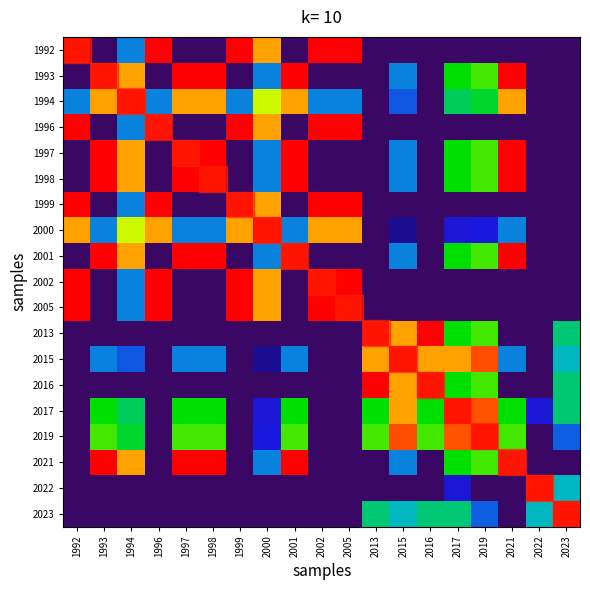

Reading left to right, list all the values displayed in this chart.

1992: 1992=1.0	1993=0.0	1994=0.4	1996=1.0	1997=0.0	1998=0.0	1999=1.0	2000=0.9	2001=0.0	2002=1.0	2005=1.0	2013=0.0	2015=0.0	2016=0.0	2017=0.0	2019=0.0	2021=0.0	2022=0.0	2023=0.0
1993: 1992=0.0	1993=1.0	1994=0.9	1996=0.0	1997=1.0	1998=1.0	1999=0.0	2000=0.4	2001=1.0	2002=0.0	2005=0.0	2013=0.0	2015=0.4	2016=0.0	2017=0.7	2019=0.7	2021=1.0	2022=0.0	2023=0.0
1994: 1992=0.4	1993=0.9	1994=1.0	1996=0.4	1997=0.9	1998=0.9	1999=0.4	2000=0.8	2001=0.9	2002=0.4	2005=0.4	2013=0.0	2015=0.4	2016=0.0	2017=0.6	2019=0.6	2021=0.9	2022=0.0	2023=0.0
1996: 1992=1.0	1993=0.0	1994=0.4	1996=1.0	1997=0.0	1998=0.0	1999=1.0	2000=0.9	2001=0.0	2002=1.0	2005=1.0	2013=0.0	2015=0.0	2016=0.0	2017=0.0	2019=0.0	2021=0.0	2022=0.0	2023=0.0
1997: 1992=0.0	1993=1.0	1994=0.9	1996=0.0	1997=1.0	1998=1.0	1999=0.0	2000=0.4	2001=1.0	2002=0.0	2005=0.0	2013=0.0	2015=0.4	2016=0.0	2017=0.7	2019=0.7	2021=1.0	2022=0.0	2023=0.0
1998: 1992=0.0	1993=1.0	1994=0.9	1996=0.0	1997=1.0	1998=1.0	1999=0.0	2000=0.4	2001=1.0	2002=0.0	2005=0.0	2013=0.0	2015=0.4	2016=0.0	2017=0.7	2019=0.7	2021=1.0	2022=0.0	2023=0.0
1999: 1992=1.0	1993=0.0	1994=0.4	1996=1.0	1997=0.0	1998=0.0	1999=1.0	2000=0.9	2001=0.0	2002=1.0	2005=1.0	2013=0.0	2015=0.0	2016=0.0	2017=0.0	2019=0.0	2021=0.0	2022=0.0	2023=0.0
2000: 1992=0.9	1993=0.4	1994=0.8	1996=0.9	1997=0.4	1998=0.4	1999=0.9	2000=1.0	2001=0.4	2002=0.9	2005=0.9	2013=0.0	2015=0.2	2016=0.0	2017=0.3	2019=0.3	2021=0.4	2022=0.0	2023=0.0
2001: 1992=0.0	1993=1.0	1994=0.9	1996=0.0	1997=1.0	1998=1.0	1999=0.0	2000=0.4	2001=1.0	2002=0.0	2005=0.0	2013=0.0	2015=0.4	2016=0.0	2017=0.7	2019=0.7	2021=1.0	2022=0.0	2023=0.0
2002: 1992=1.0	1993=0.0	1994=0.4	1996=1.0	1997=0.0	1998=0.0	1999=1.0	2000=0.9	2001=0.0	2002=1.0	2005=1.0	2013=0.0	2015=0.0	2016=0.0	2017=0.0	2019=0.0	2021=0.0	2022=0.0	2023=0.0
2005: 1992=1.0	1993=0.0	1994=0.4	1996=1.0	1997=0.0	1998=0.0	1999=1.0	2000=0.9	2001=0.0	2002=1.0	2005=1.0	2013=0.0	2015=0.0	2016=0.0	2017=0.0	2019=0.0	2021=0.0	2022=0.0	2023=0.0
2013: 1992=0.0	1993=0.0	1994=0.0	1996=0.0	1997=0.0	1998=0.0	1999=0.0	2000=0.0	2001=0.0	2002=0.0	2005=0.0	2013=1.0	2015=0.9	2016=1.0	2017=0.7	2019=0.7	2021=0.0	2022=0.0	2023=0.6
2015: 1992=0.0	1993=0.4	1994=0.4	1996=0.0	1997=0.4	1998=0.4	1999=0.0	2000=0.2	2001=0.4	2002=0.0	2005=0.0	2013=0.9	2015=1.0	2016=0.9	2017=0.9	2019=0.9	2021=0.4	2022=0.0	2023=0.5
2016: 1992=0.0	1993=0.0	1994=0.0	1996=0.0	1997=0.0	1998=0.0	1999=0.0	2000=0.0	2001=0.0	2002=0.0	2005=0.0	2013=1.0	2015=0.9	2016=1.0	2017=0.7	2019=0.7	2021=0.0	2022=0.0	2023=0.6
2017: 1992=0.0	1993=0.7	1994=0.6	1996=0.0	1997=0.7	1998=0.7	1999=0.0	2000=0.3	2001=0.7	2002=0.0	2005=0.0	2013=0.7	2015=0.9	2016=0.7	2017=1.0	2019=0.9	2021=0.7	2022=0.3	2023=0.6
2019: 1992=0.0	1993=0.7	1994=0.6	1996=0.0	1997=0.7	1998=0.7	1999=0.0	2000=0.3	2001=0.7	2002=0.0	2005=0.0	2013=0.7	2015=0.9	2016=0.7	2017=0.9	2019=1.0	2021=0.7	2022=0.0	2023=0.4
2021: 1992=0.0	1993=1.0	1994=0.9	1996=0.0	1997=1.0	1998=1.0	1999=0.0	2000=0.4	2001=1.0	2002=0.0	2005=0.0	2013=0.0	2015=0.4	2016=0.0	2017=0.7	2019=0.7	2021=1.0	2022=0.0	2023=0.0
2022: 1992=0.0	1993=0.0	1994=0.0	1996=0.0	1997=0.0	1998=0.0	1999=0.0	2000=0.0	2001=0.0	2002=0.0	2005=0.0	2013=0.0	2015=0.0	2016=0.0	2017=0.3	2019=0.0	2021=0.0	2022=1.0	2023=0.5
2023: 1992=0.0	1993=0.0	1994=0.0	1996=0.0	1997=0.0	1998=0.0	1999=0.0	2000=0.0	2001=0.0	2002=0.0	2005=0.0	2013=0.6	2015=0.5	2016=0.6	2017=0.6	2019=0.4	2021=0.0	2022=0.5	2023=1.0